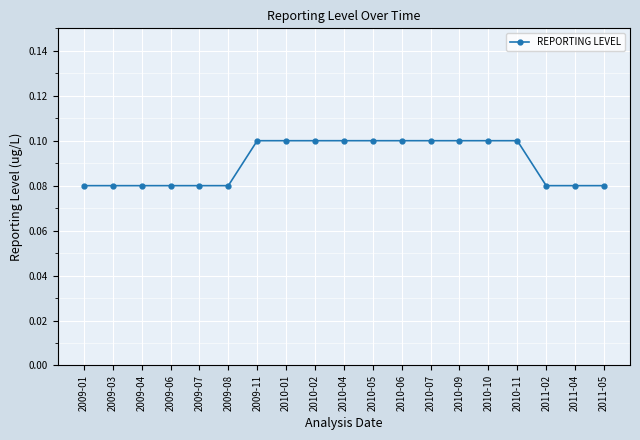

What is the sum of all values?

1.7